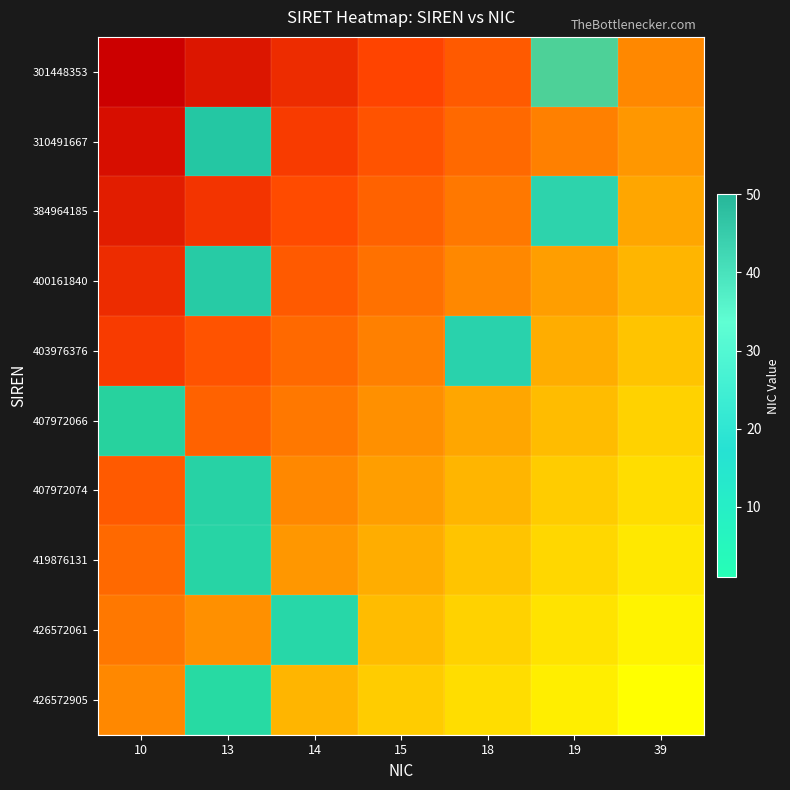

Count the number of categories in the chart.

7